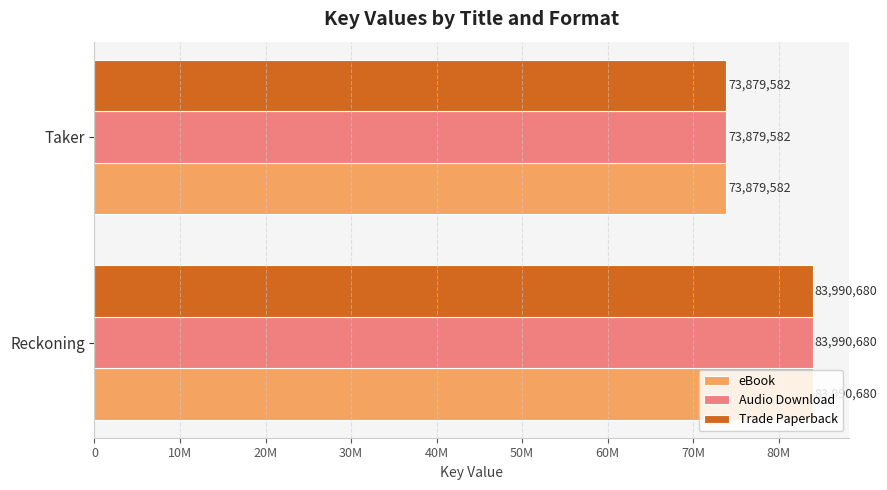

How many eBook values are between 73879582 and 83990680?

2